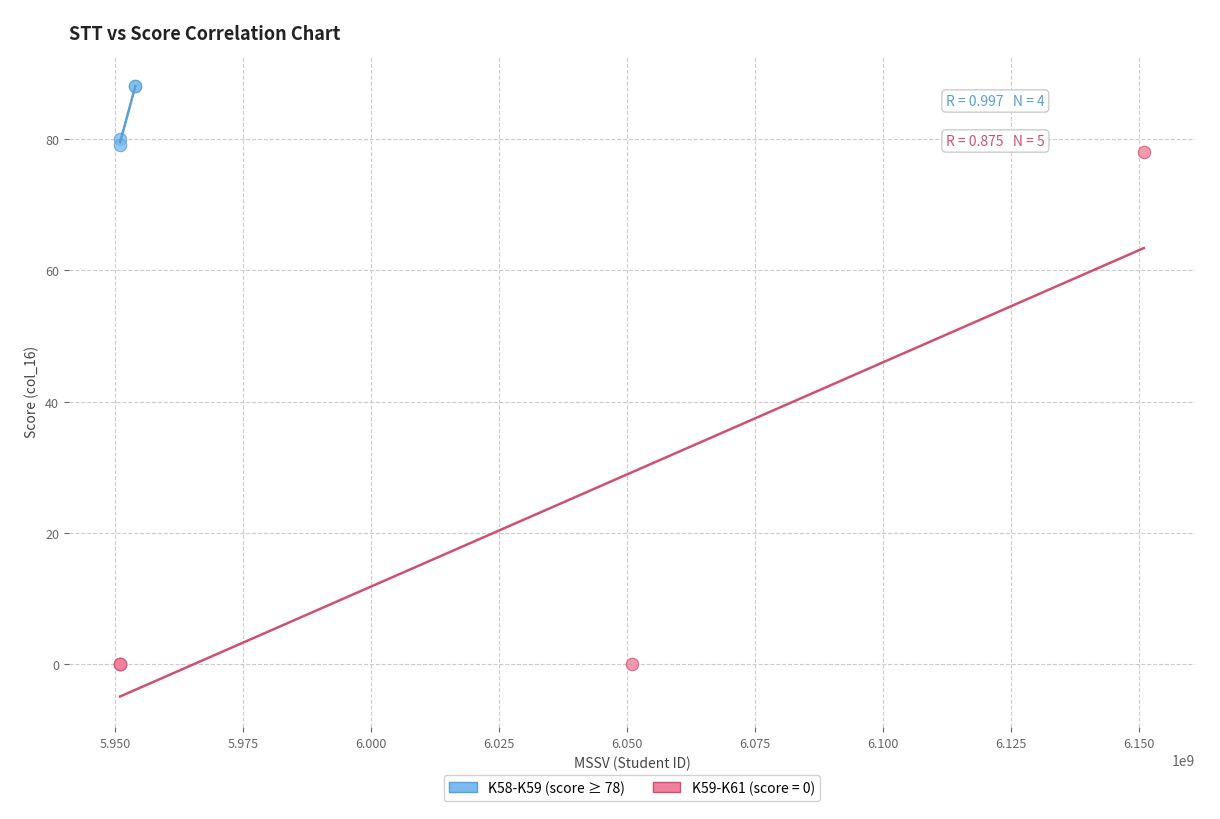

Which series has the widest spread of Y values?

K59-K61 (score = 0)